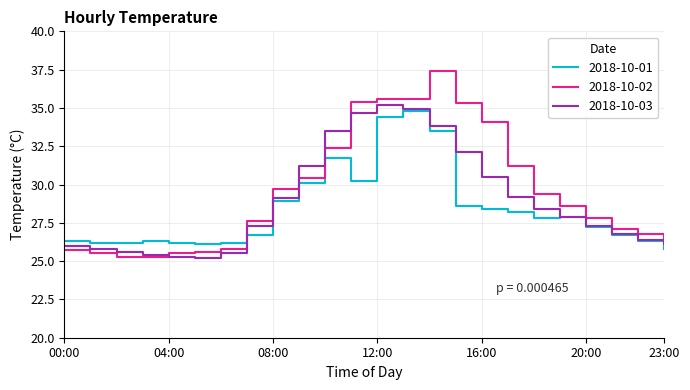

Which series has the largest range (max minus min)?

2018-10-02